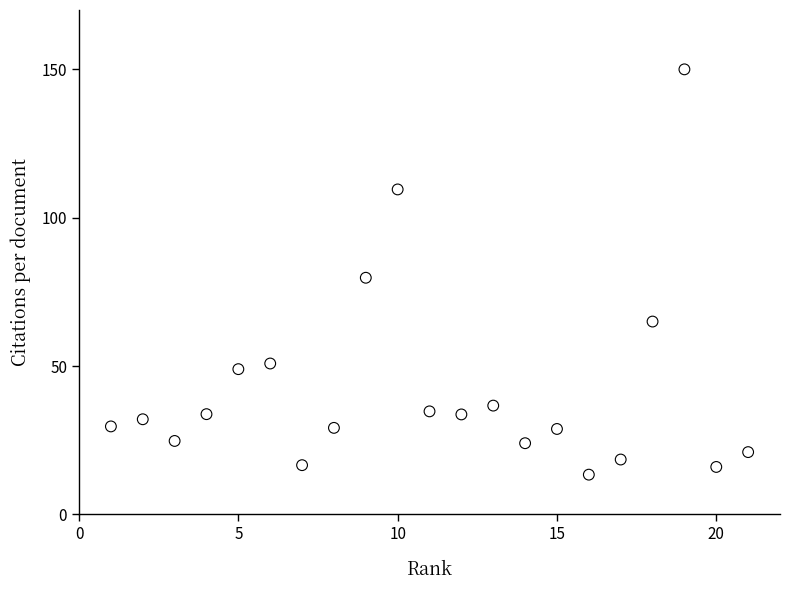

What is the range of Y values (max minus min)?

136.6